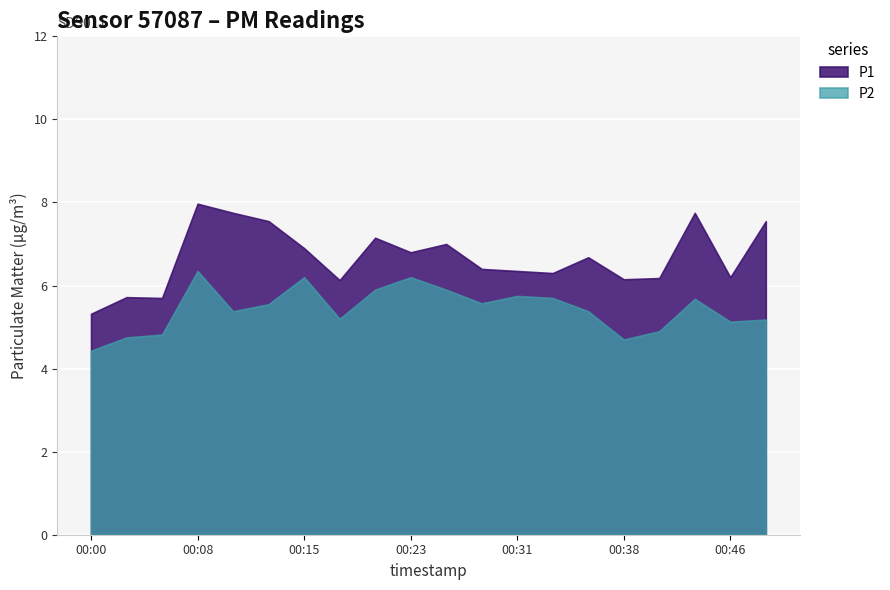

List the labels in order of P2 value, smallest first.

00:00, 00:38, 00:03, 00:05, 00:41, 00:46, 00:48, 00:18, 00:10, 00:36, 00:13, 00:28, 00:43, 00:33, 00:31, 00:20, 00:26, 00:15, 00:23, 00:08